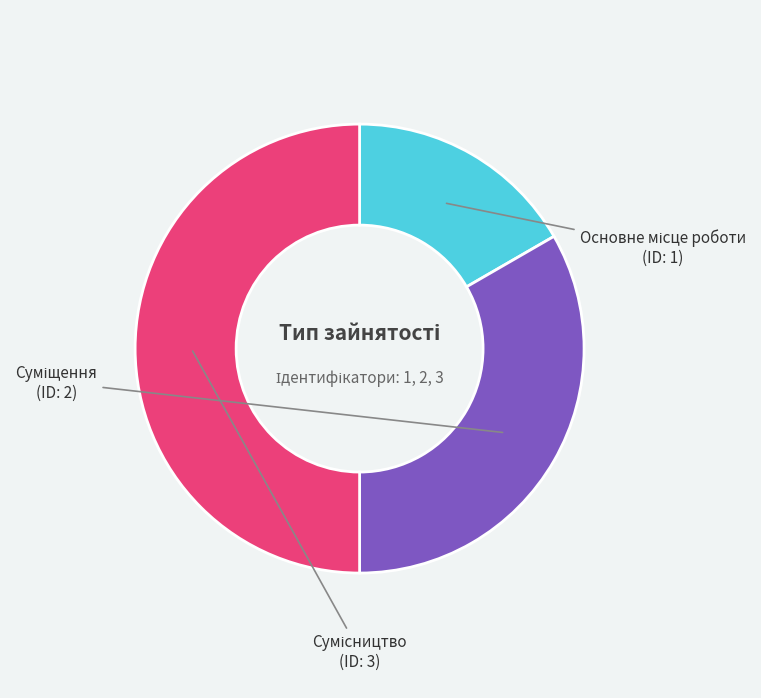

Is there any slice that represents more than half of the pie?

No